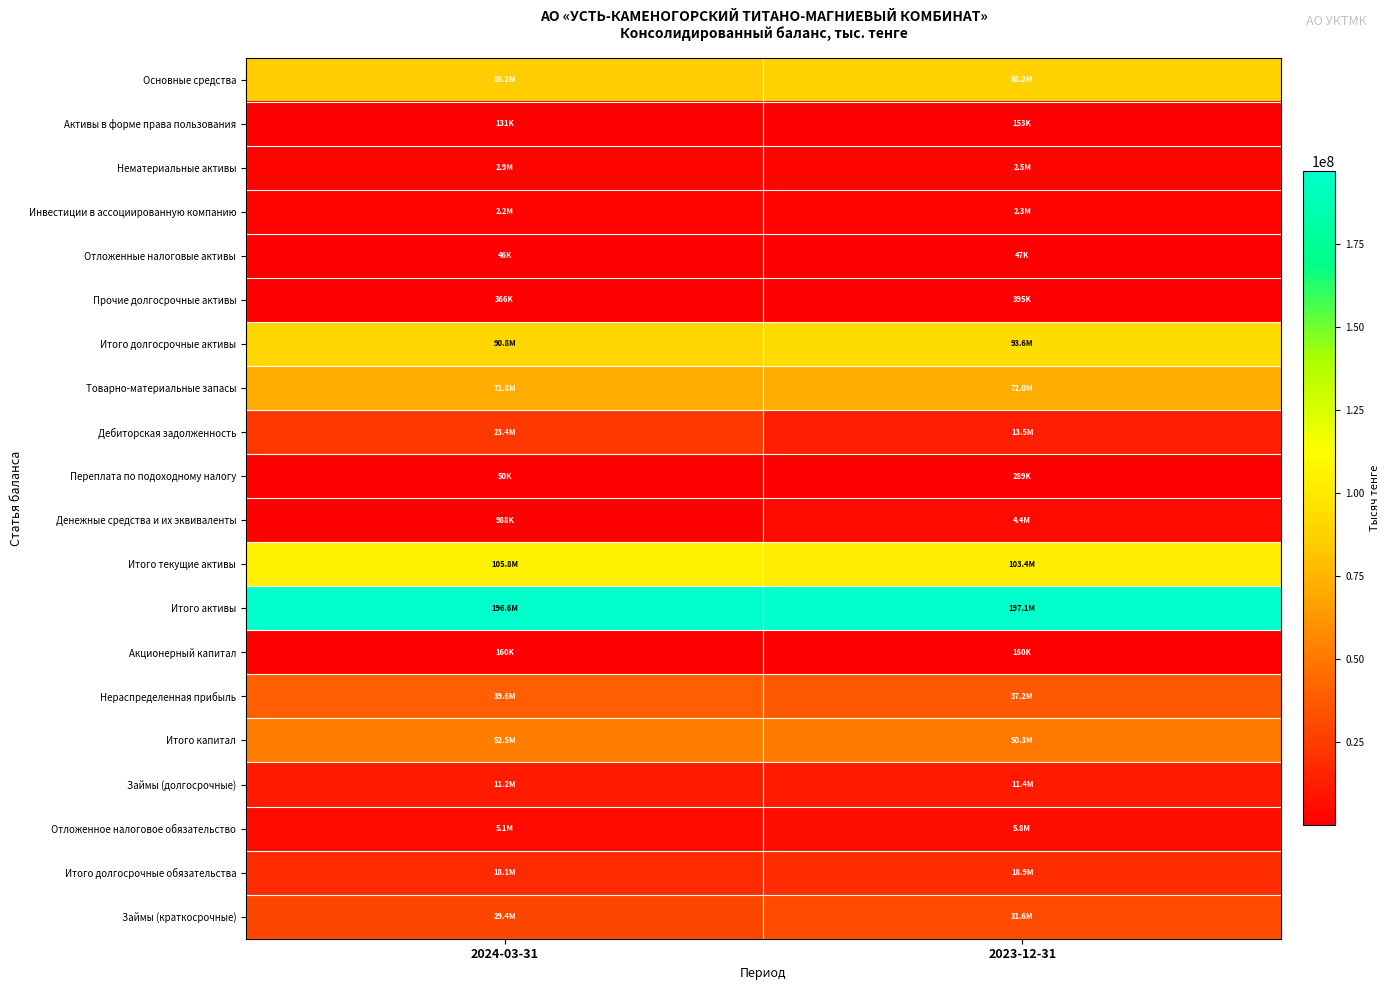

Reading right to left, what are all the values shown in this chart?

Основные средства: 2023-12-31=88234088	2024-03-31=85187893
Активы в форме права пользования: 2023-12-31=153005	2024-03-31=130668
Нематериальные активы: 2023-12-31=2545693	2024-03-31=2870359
Инвестиции в ассоциированную компанию: 2023-12-31=2261384	2024-03-31=2227102
Отложенные налоговые активы: 2023-12-31=46514	2024-03-31=45718
Прочие долгосрочные активы: 2023-12-31=395073	2024-03-31=366086
Итого долгосрочные активы: 2023-12-31=93635757	2024-03-31=90827826
Товарно-материальные запасы: 2023-12-31=71986630	2024-03-31=71849774
Дебиторская задолженность: 2023-12-31=13529626	2024-03-31=23396267
Переплата по подоходному налогу: 2023-12-31=289469	2024-03-31=49648
Денежные средства и их эквиваленты: 2023-12-31=4382954	2024-03-31=987568
Итого текущие активы: 2023-12-31=103414769	2024-03-31=105767853
Итого активы: 2023-12-31=197050526	2024-03-31=196595679
Акционерный капитал: 2023-12-31=159988	2024-03-31=159988
Нераспределенная прибыль: 2023-12-31=37223164	2024-03-31=39561026
Итого капитал: 2023-12-31=50309415	2024-03-31=52457184
Займы (долгосрочные): 2023-12-31=11380683	2024-03-31=11185899
Отложенное налоговое обязательство: 2023-12-31=5809476	2024-03-31=5090163
Итого долгосрочные обязательства: 2023-12-31=18873702	2024-03-31=18118491
Займы (краткосрочные): 2023-12-31=31589182	2024-03-31=29408430